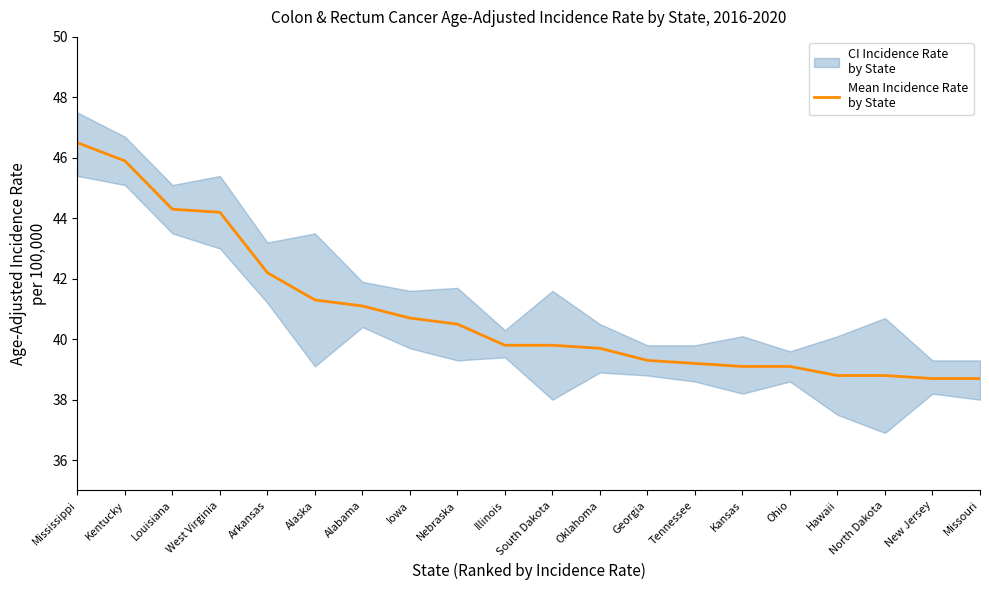

What position from the right is Alabama?

14